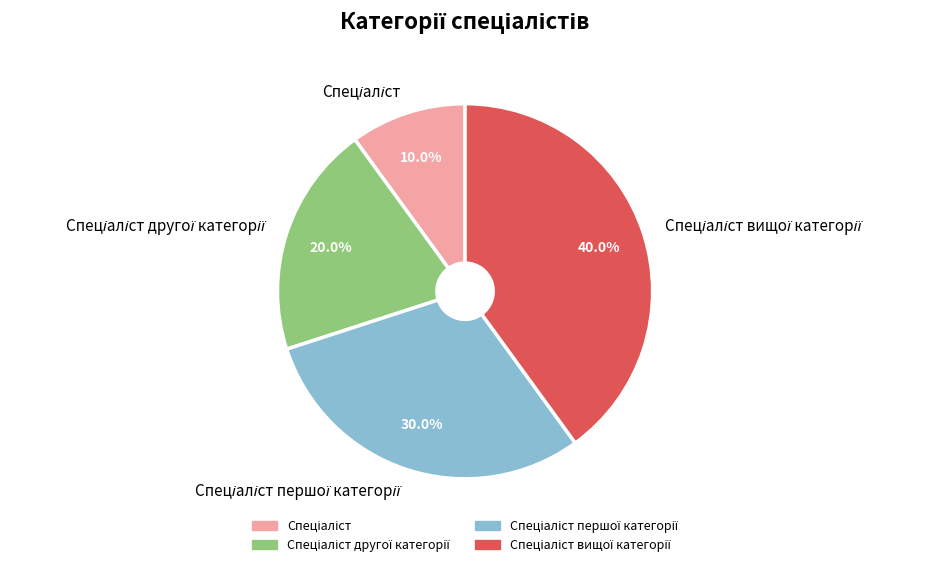

Does any single category account for the majority?

No